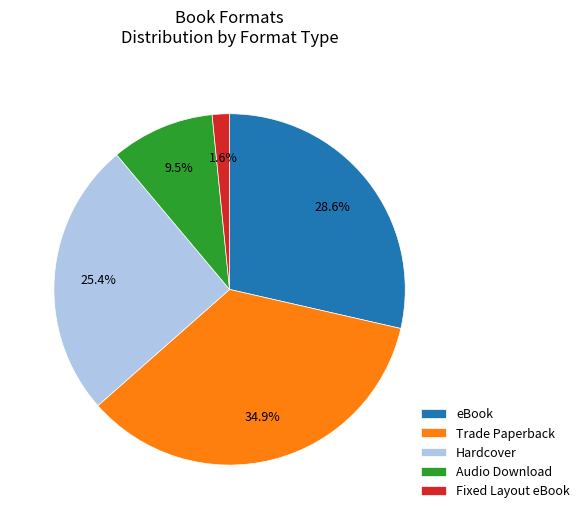

Between eBook and Hardcover, which is larger?

eBook